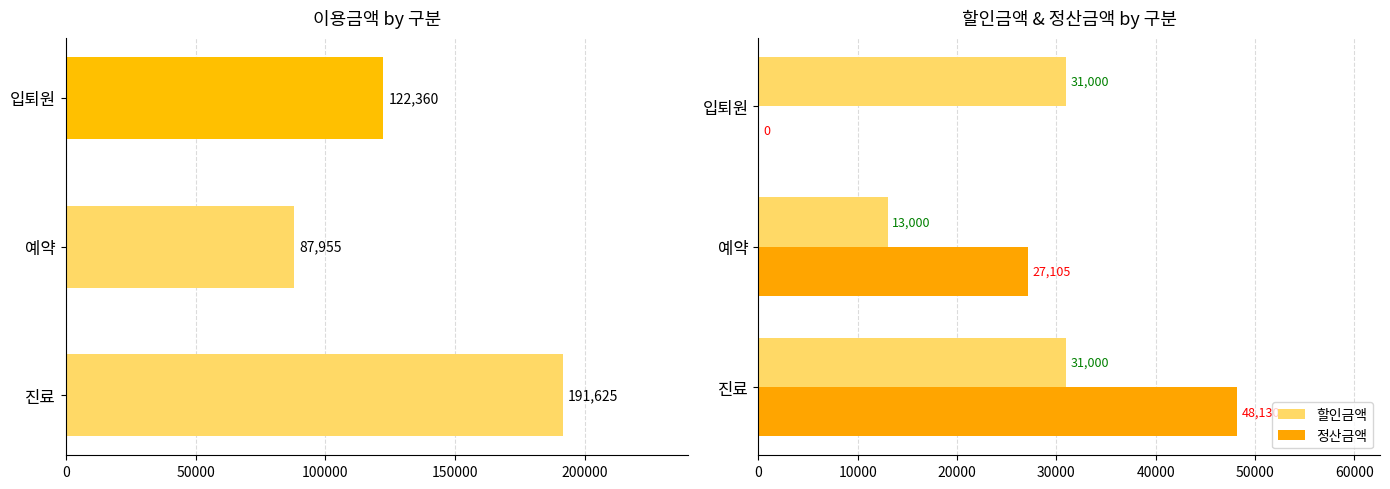

What are all the series names shown in the legend?

이용금액, 할인금액, 정산금액